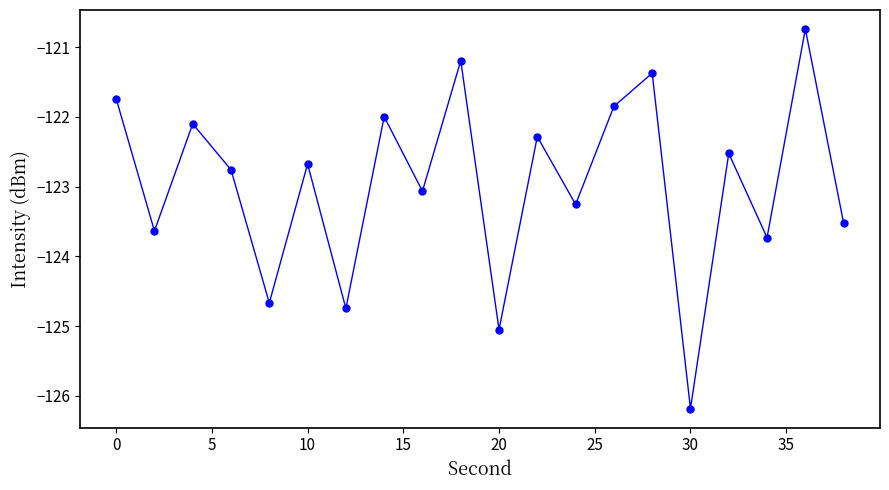

What is the smallest value displayed?

-126.2